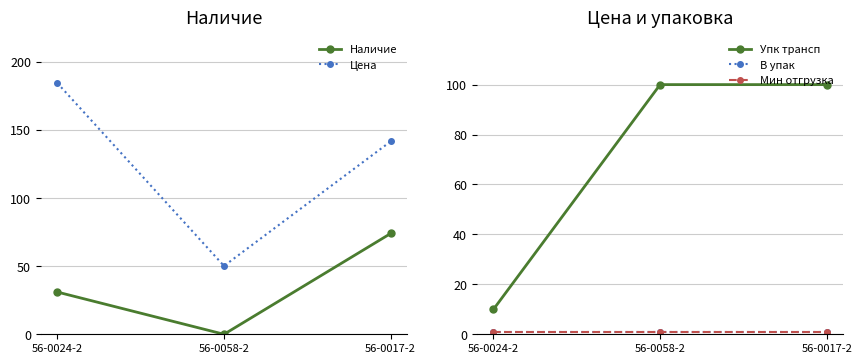

How many series are shown in this chart?

5